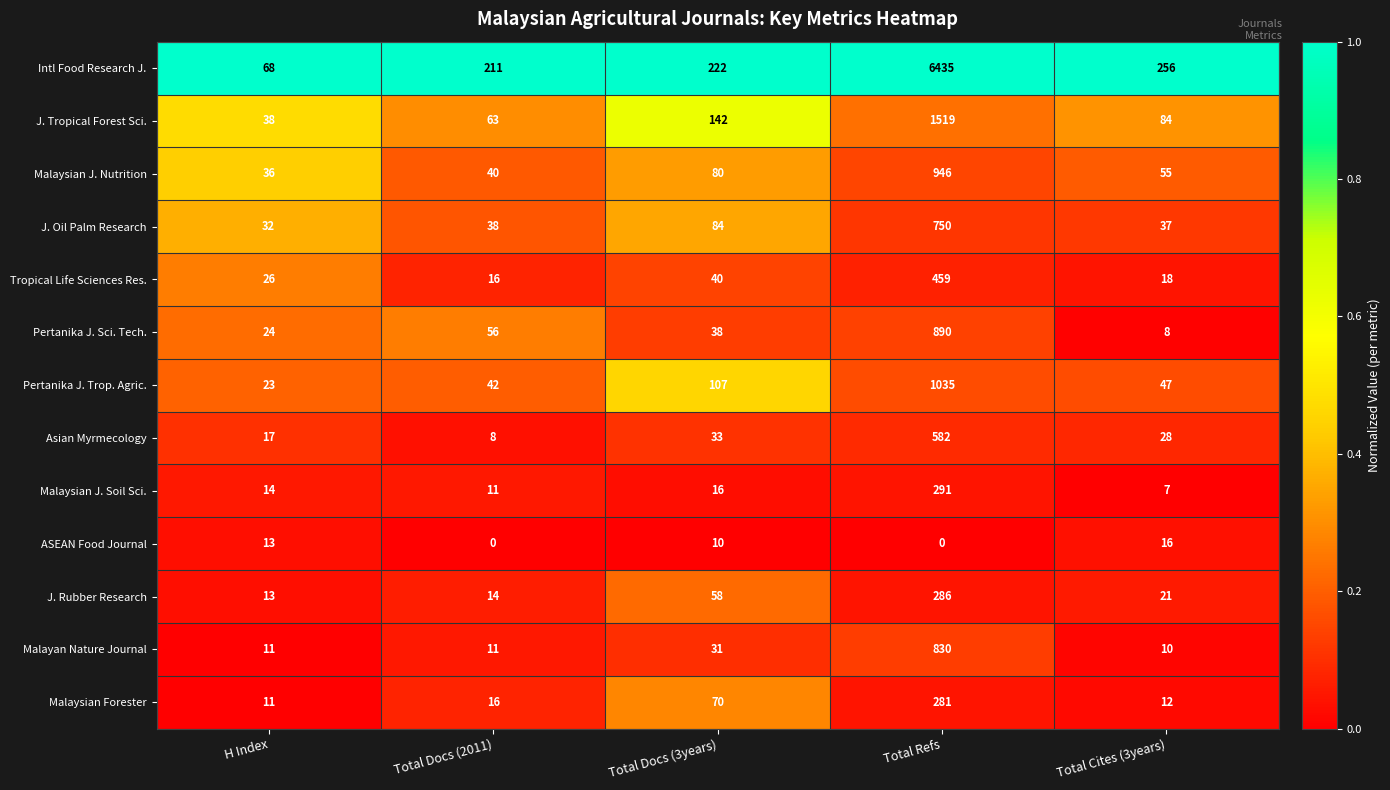

Which series has the widest spread of values?

Intl Food Research J.